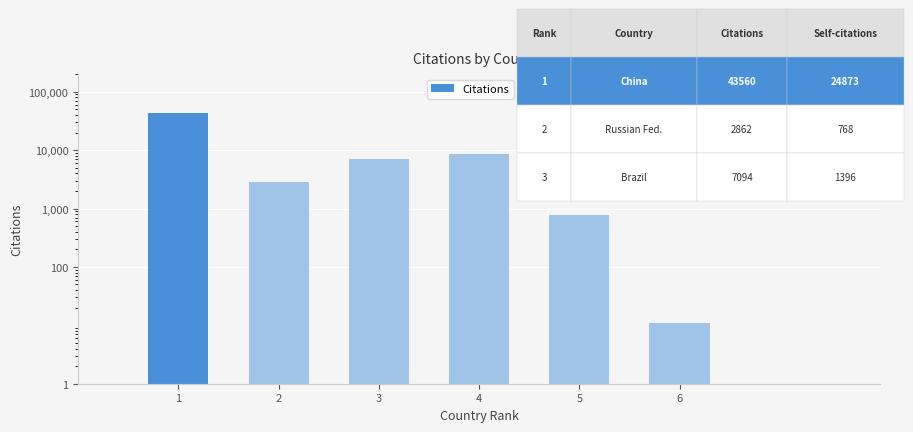

List the labels in order of value, smallest first.

6, 5, 2, 3, 4, 1